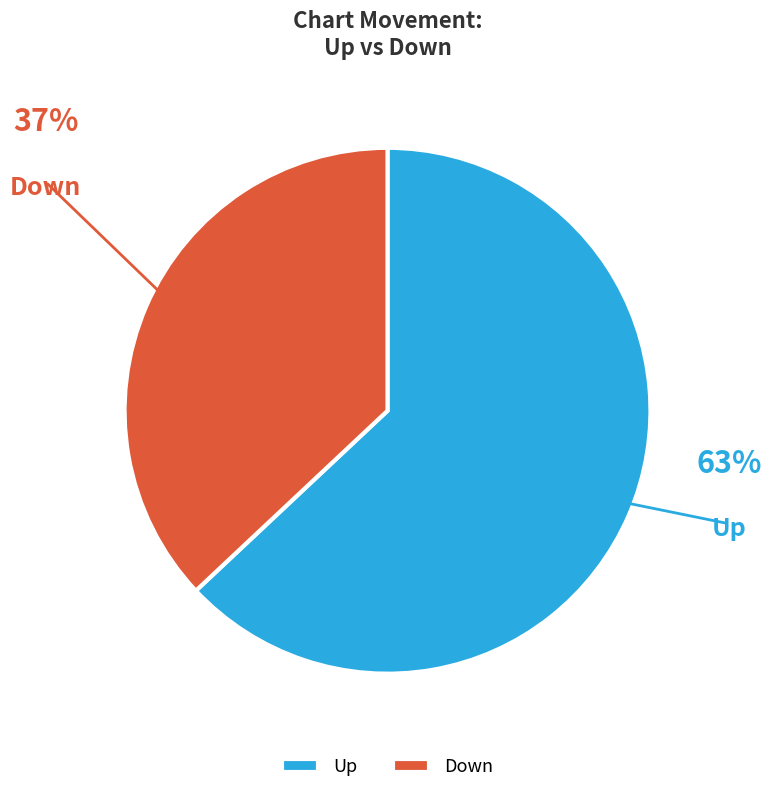

To the nearest percent, what portion does Up represent?

63%